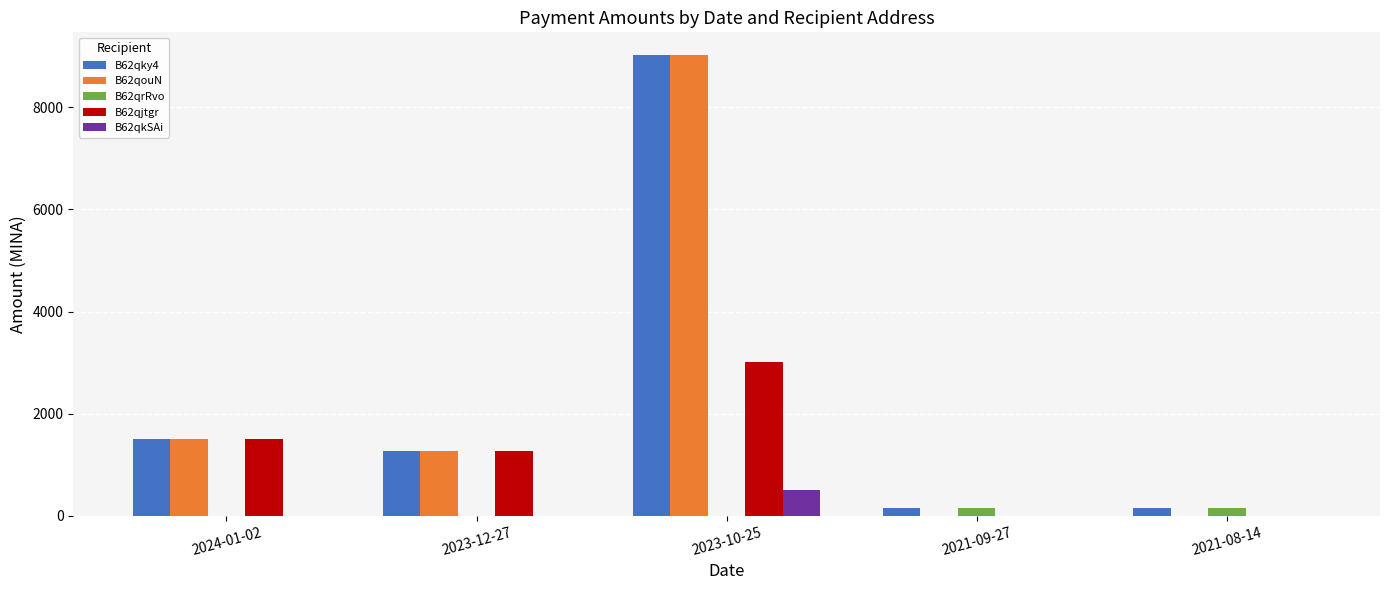

The value of B62qkSAi at 2021-08-14 is 0.0. True or false?

True